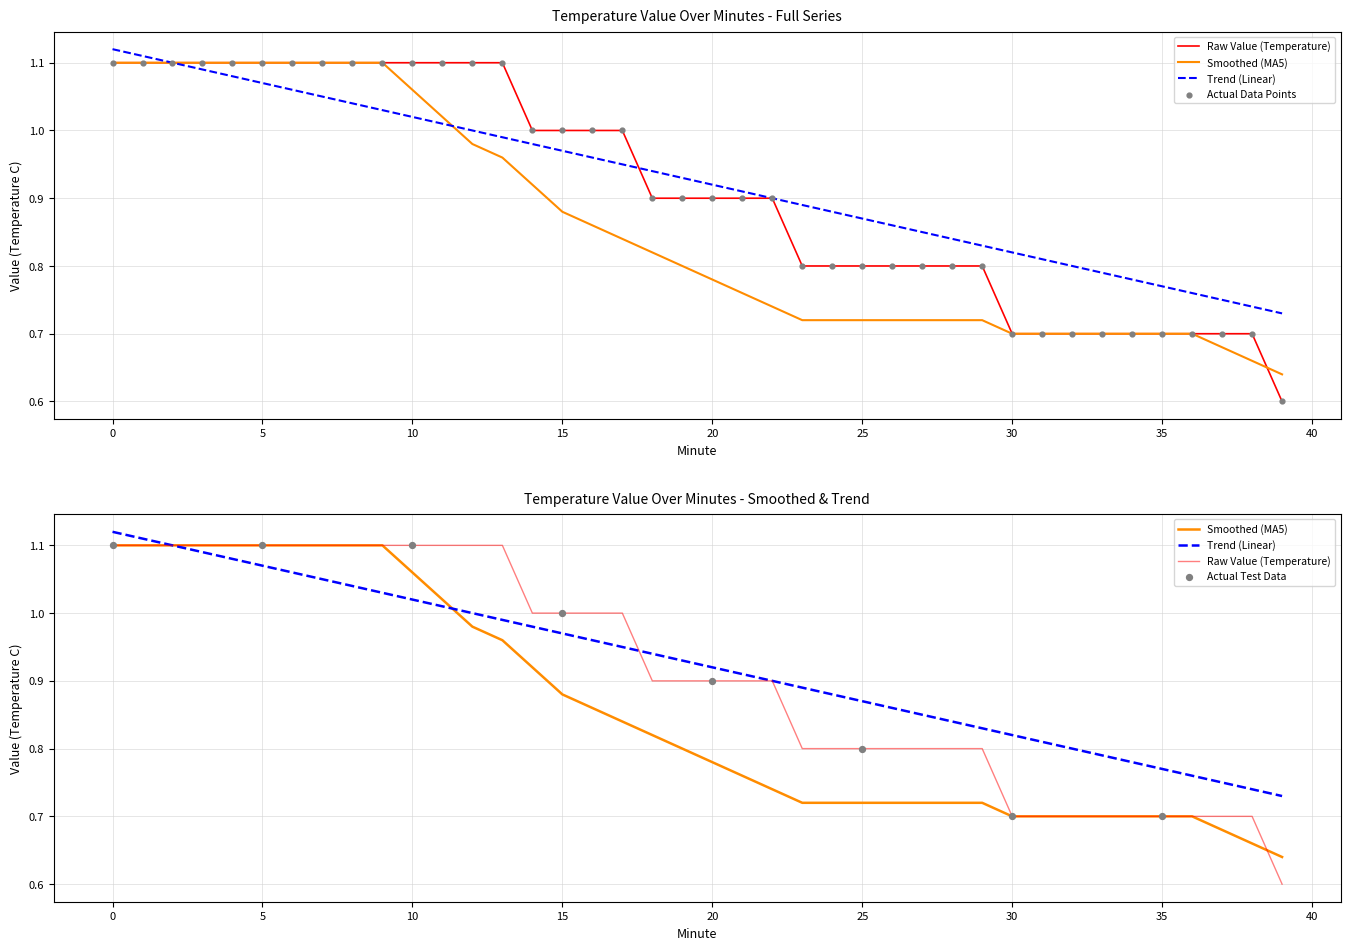

Which series contains the lowest Y value?

Value